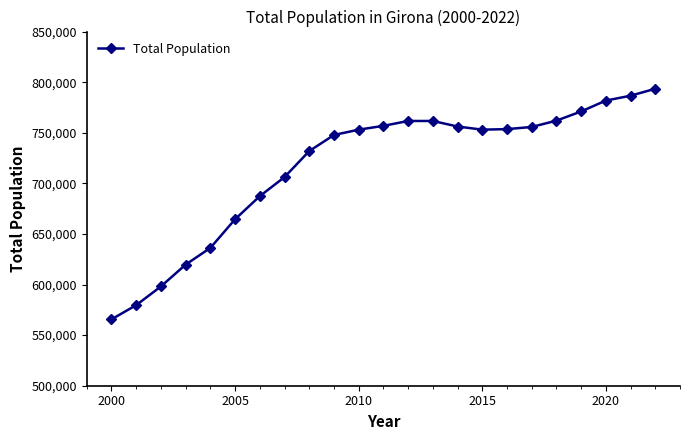

What is the value of the 9th point from the left?

731864